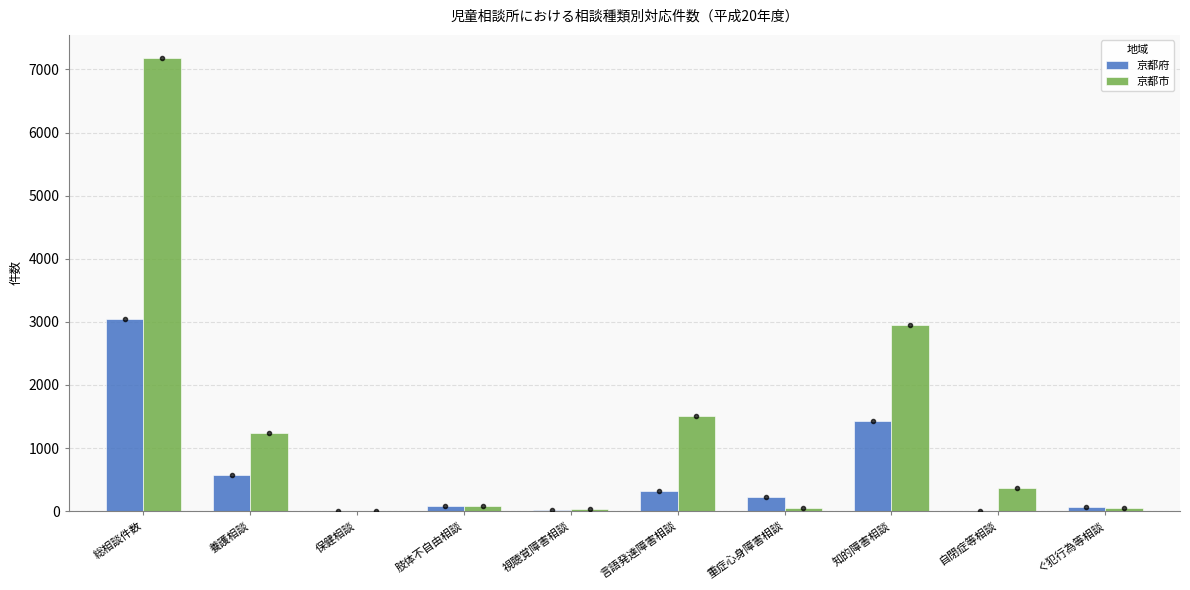

What are all the series names shown in the legend?

京都府, 京都市